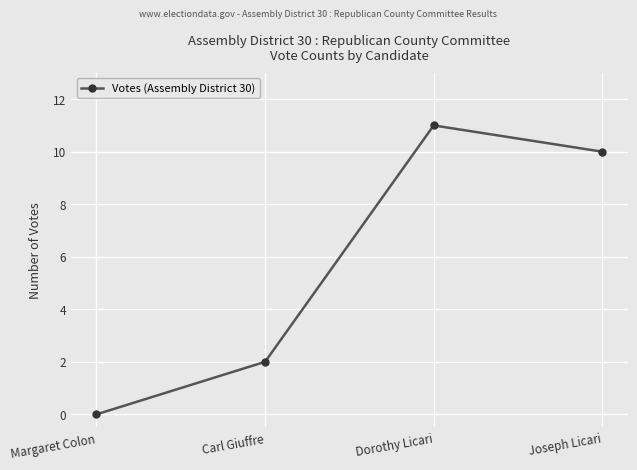

At which label does the data first exceed 10?

Dorothy Licari